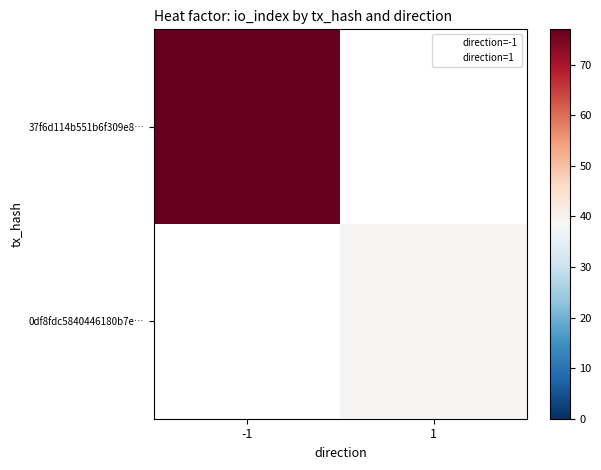

What is the greatest value displayed?

77